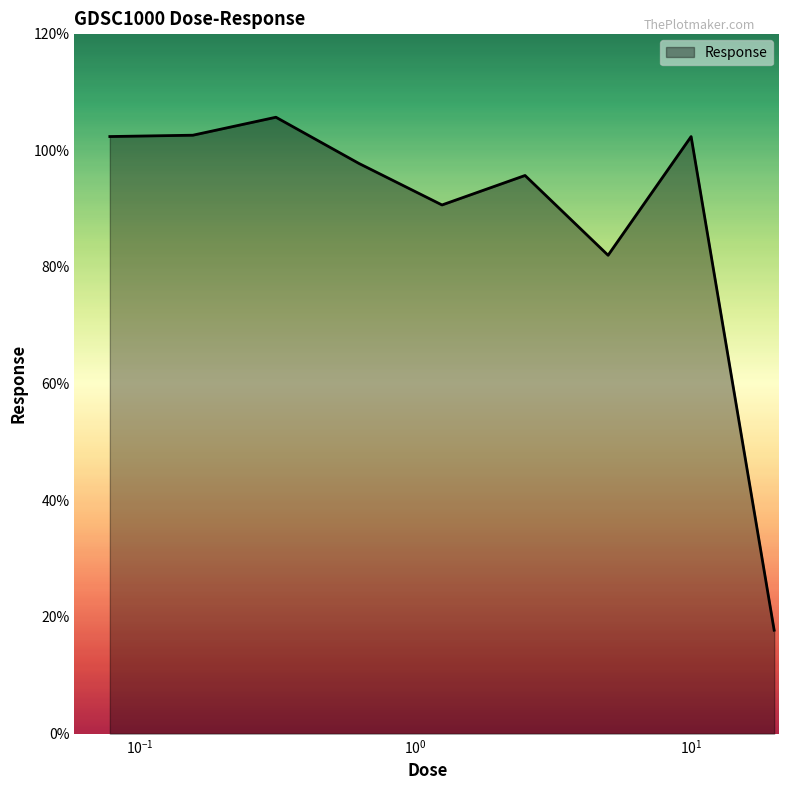

What is the sum of all values?

796.4